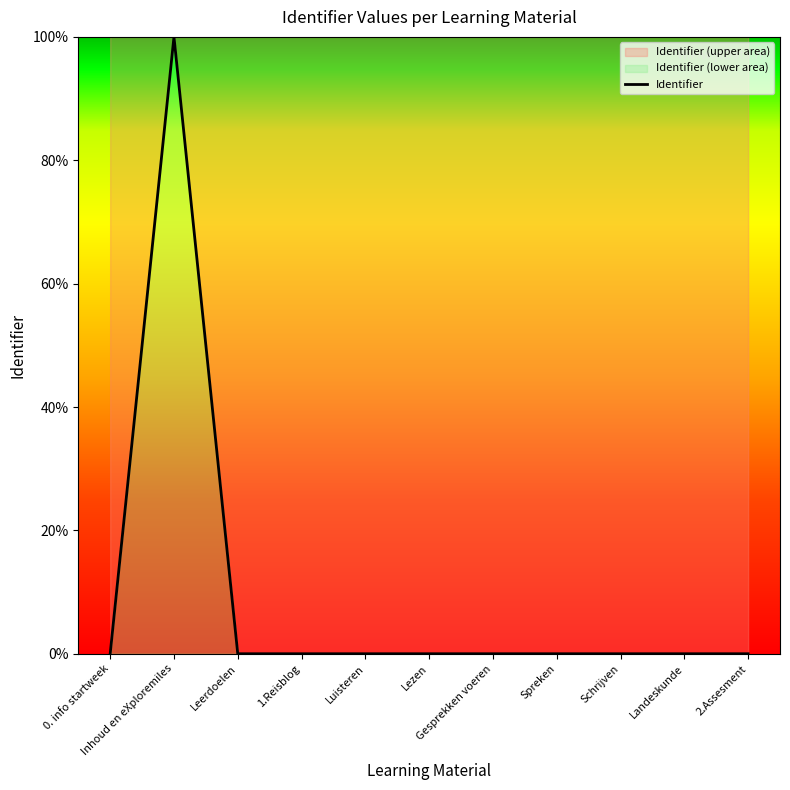

Count the number of data series in this chart.

1